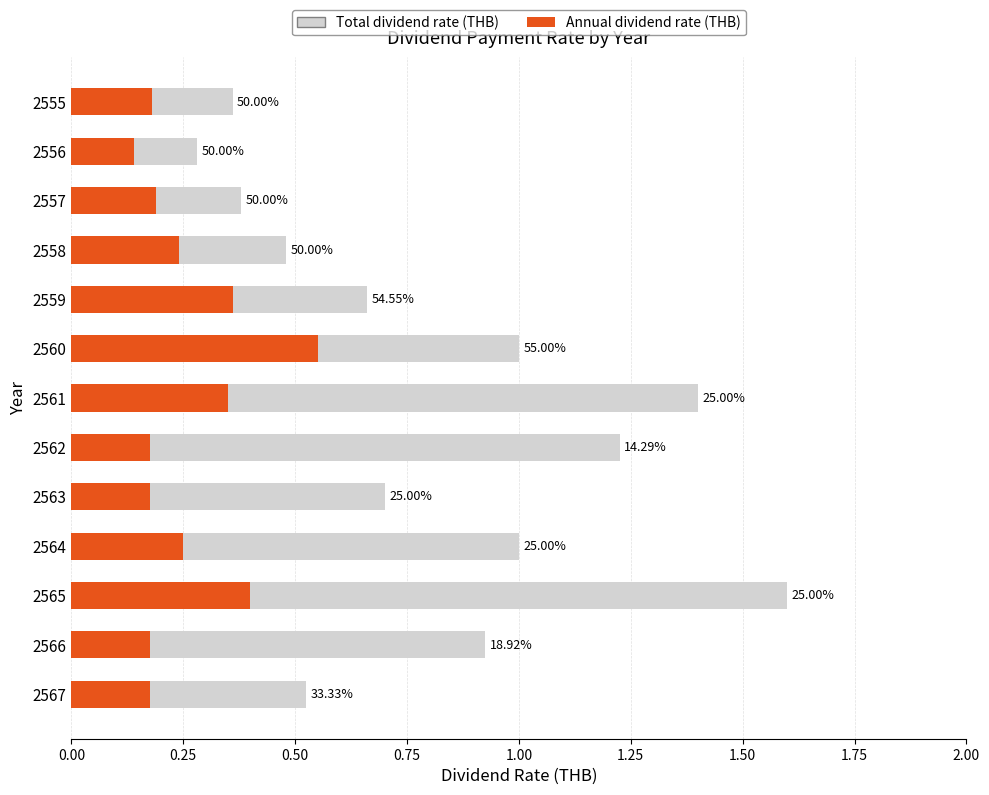

True or false: Annual dividend rate (THB) has a value of 0.3 at 2563.

False